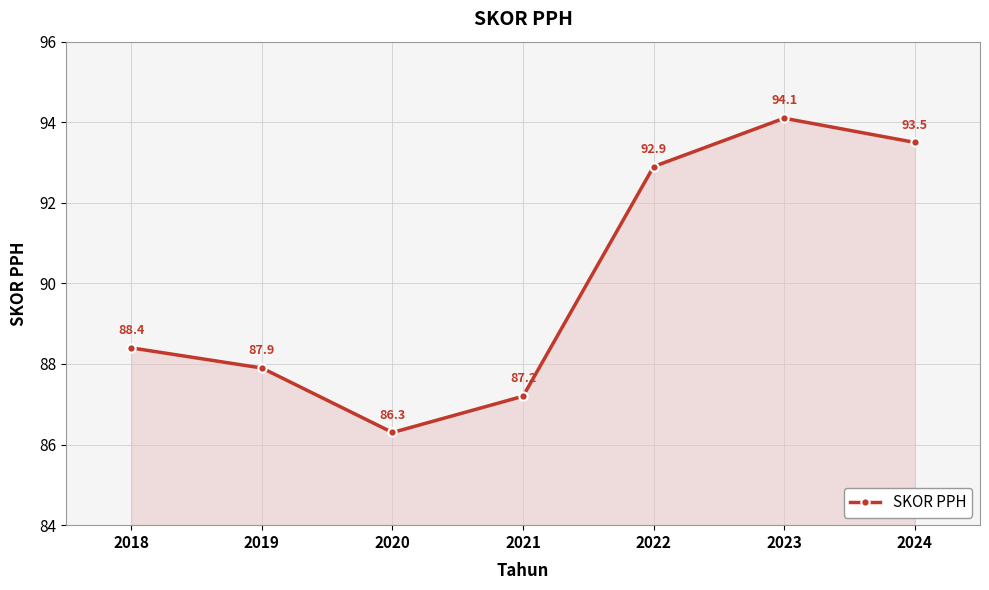

List the labels in order of value, smallest first.

2020, 2021, 2019, 2018, 2022, 2024, 2023